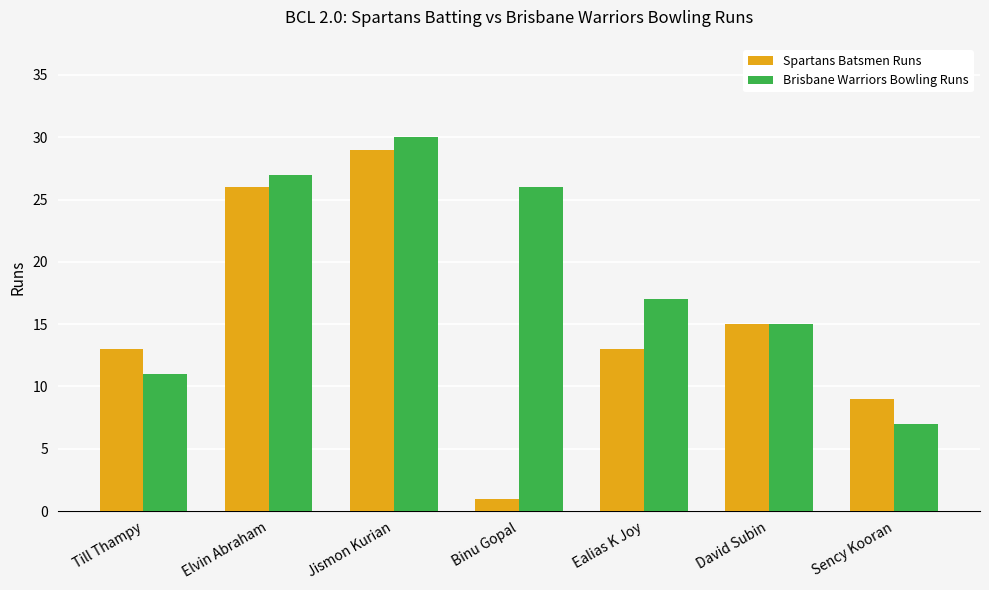

How many bars are there in total?

14